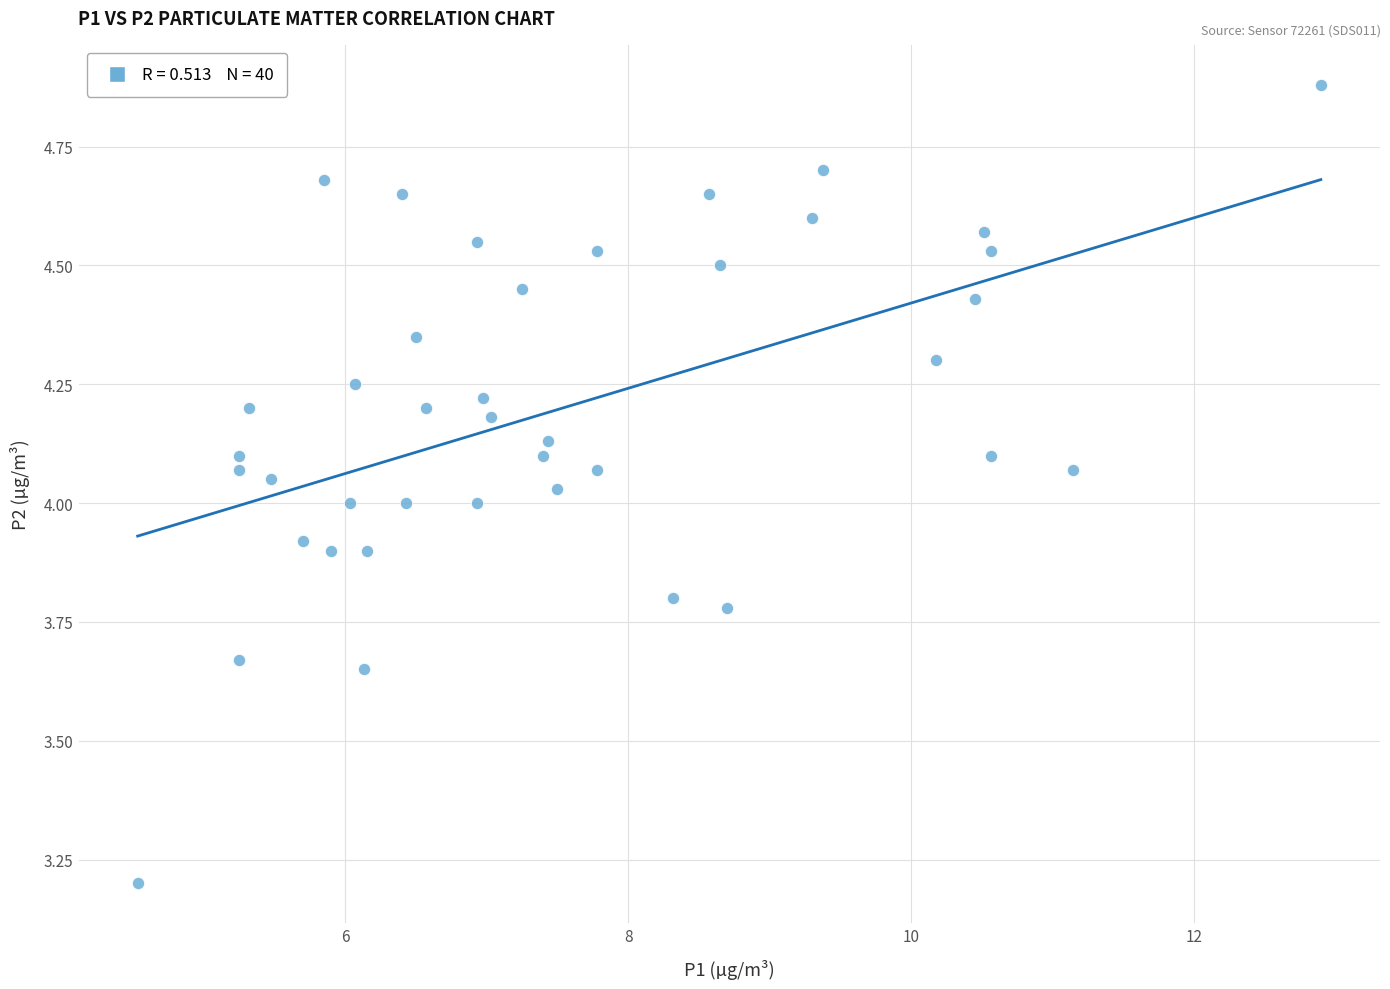

What is the range of X values (max minus min)?

8.4